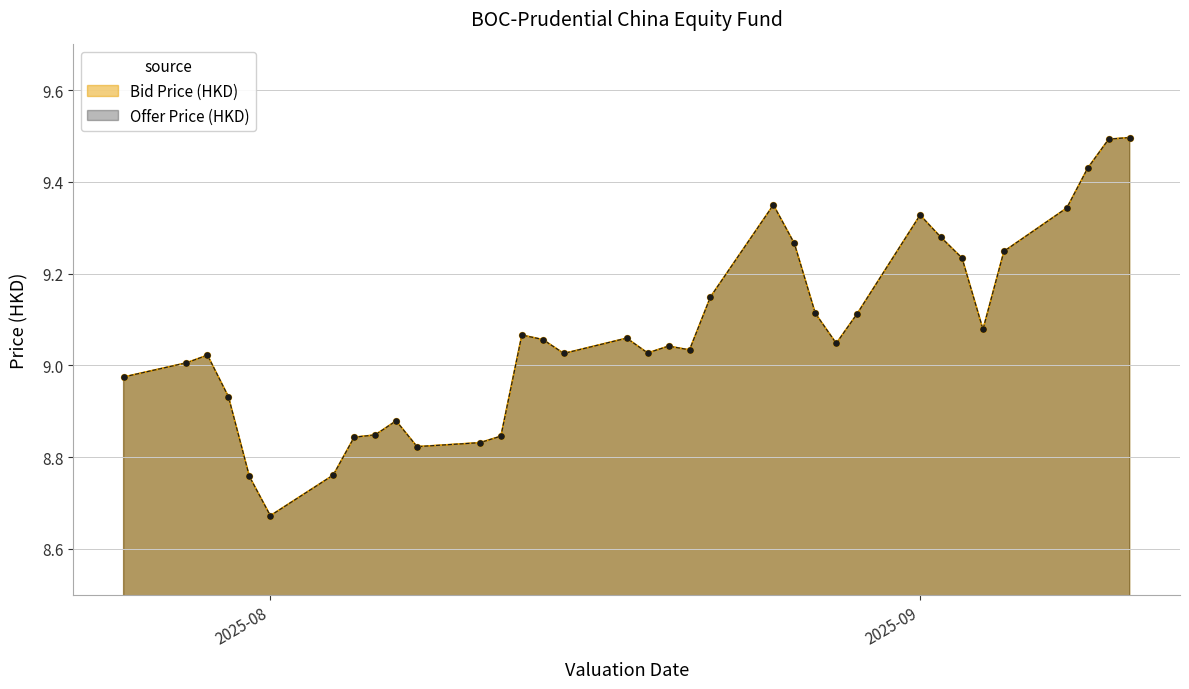

Which series reaches the minimum Y coordinate?

Offer Price (HKD)